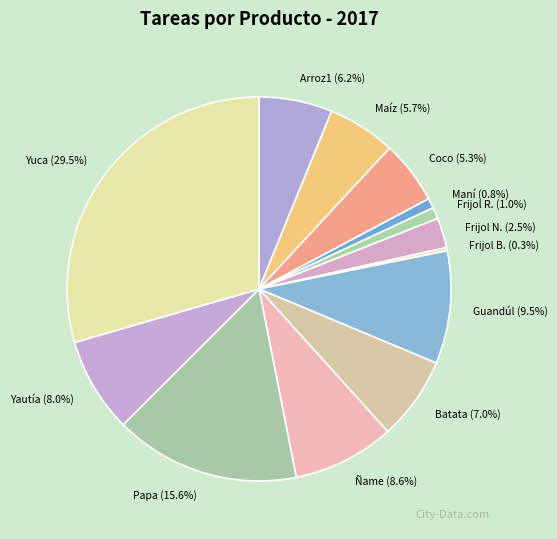

To the nearest percent, what is the difference between the Guandúl and Maíz slice percentages?

4%